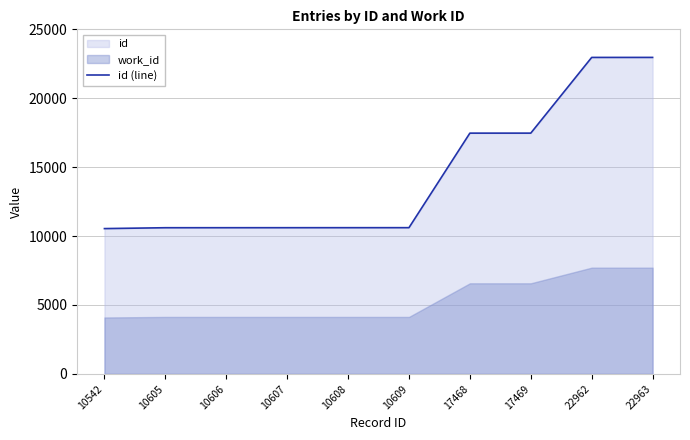

The value of id (line) at 10542 is 16145. True or false?

False